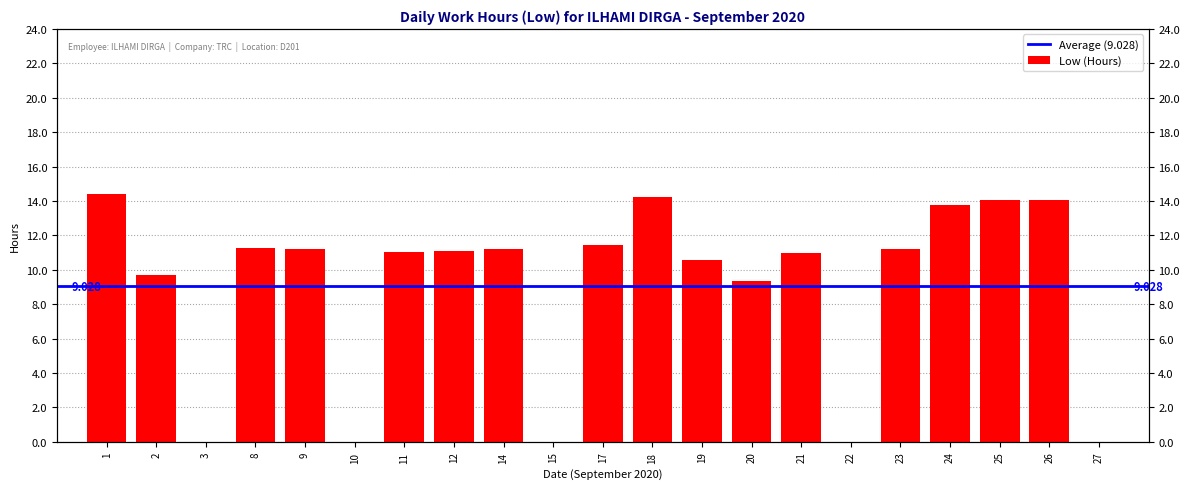

Rank the categories by value from highest to lowest.

1, 18, 25, 26, 24, 17, 8, 14, 9, 23, 12, 11, 21, 19, 2, 20, 3, 10, 15, 22, 27